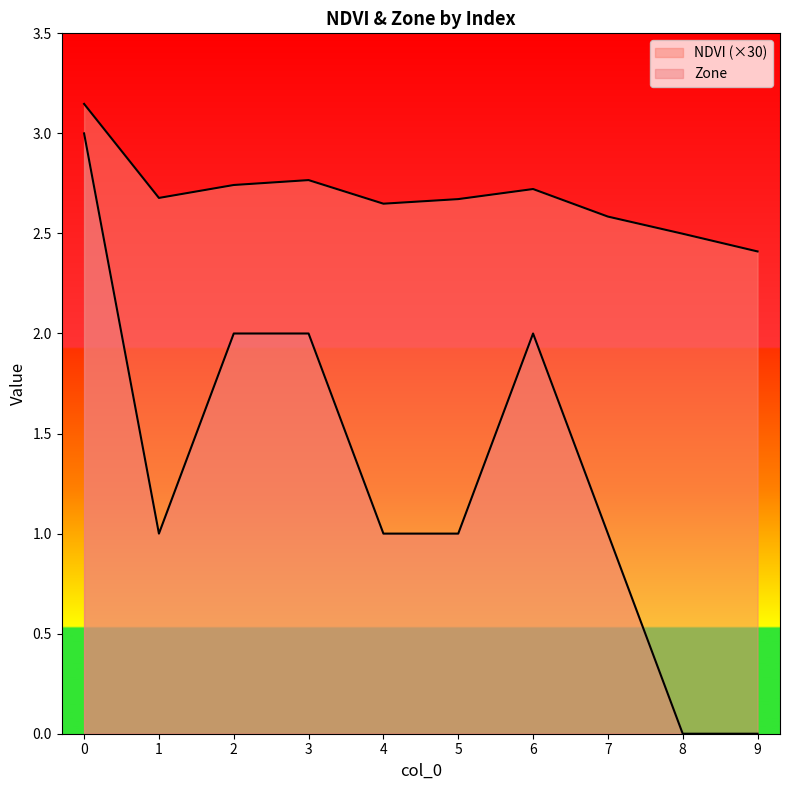

What are all the series names shown in the legend?

NDVI, Zone